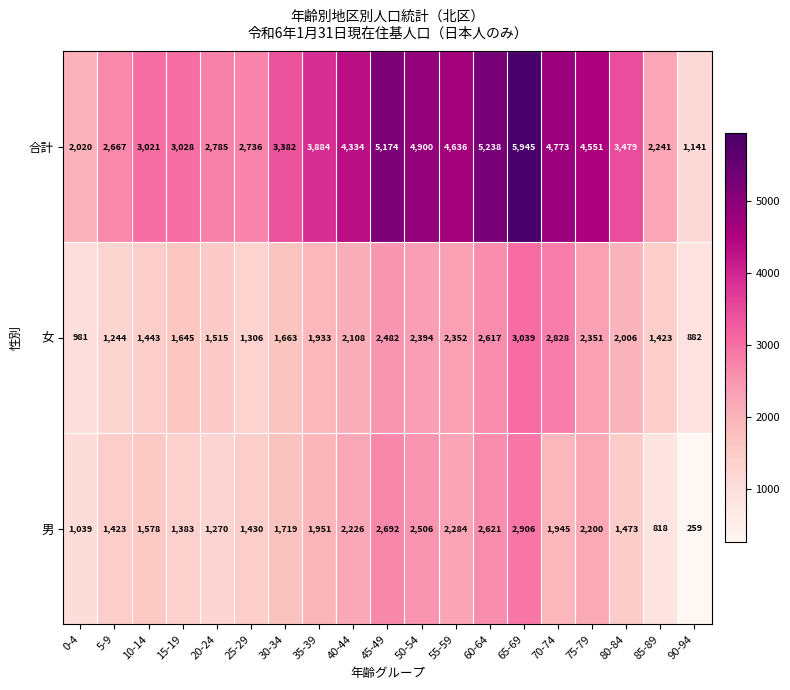

Rank the series by their maximum value, from highest to lowest.

合計, 女, 男